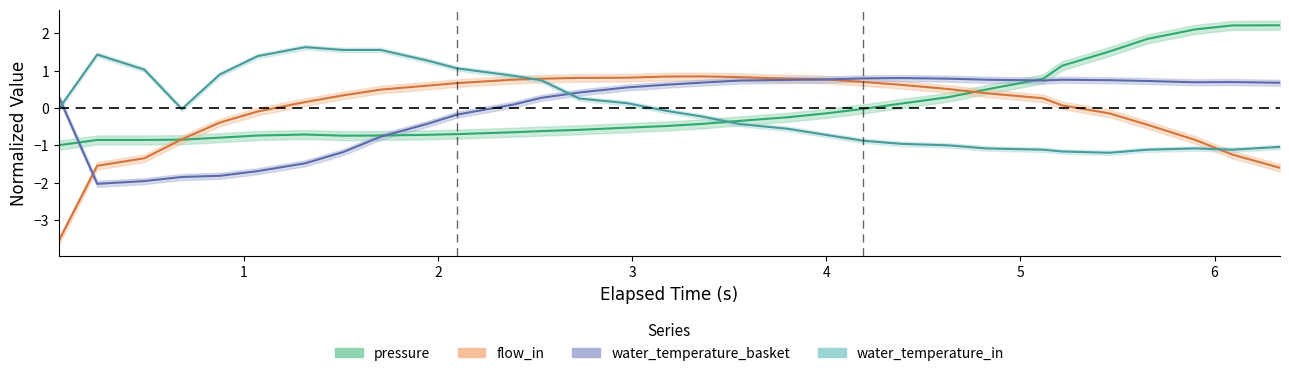

How many lines are shown in the chart?

4